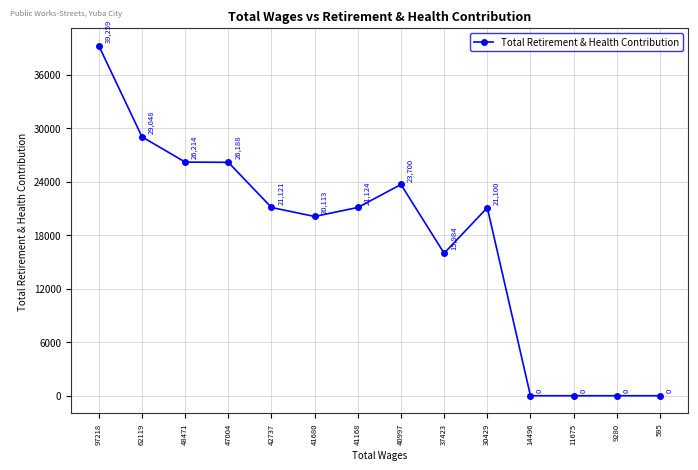

How many values are above zero?

10